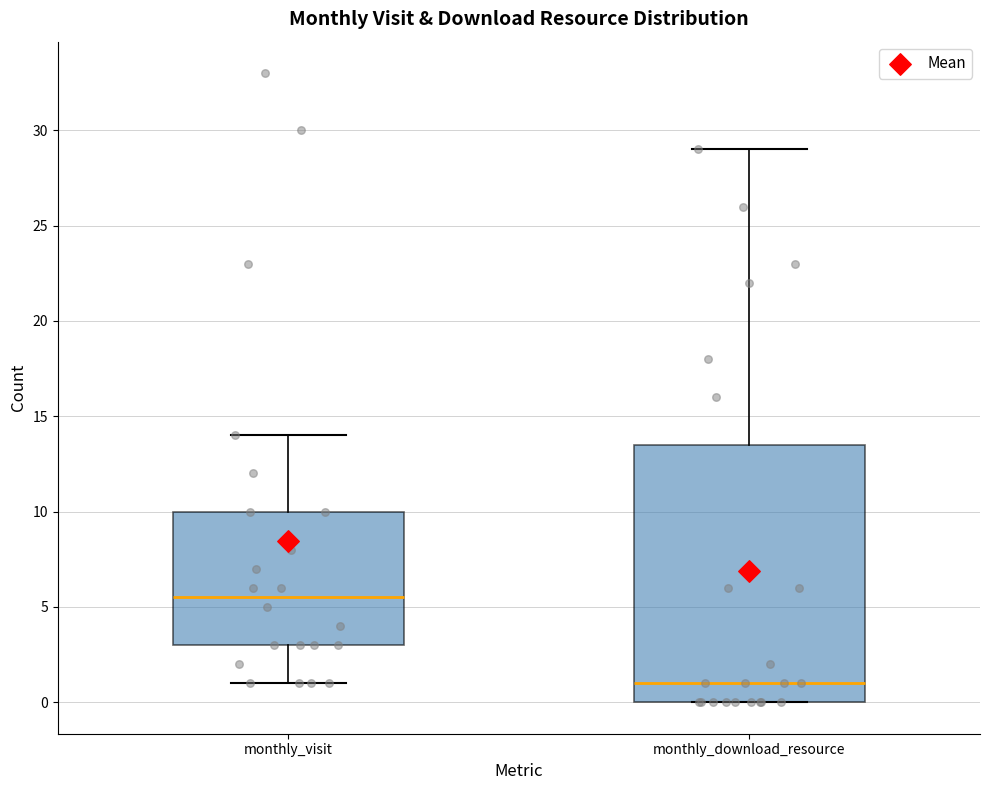

Where does the lower whisker of the box for monthly_visit end on the y-axis? The values are not printed on the chart, so give them approximately, as read against the axis.

1.0